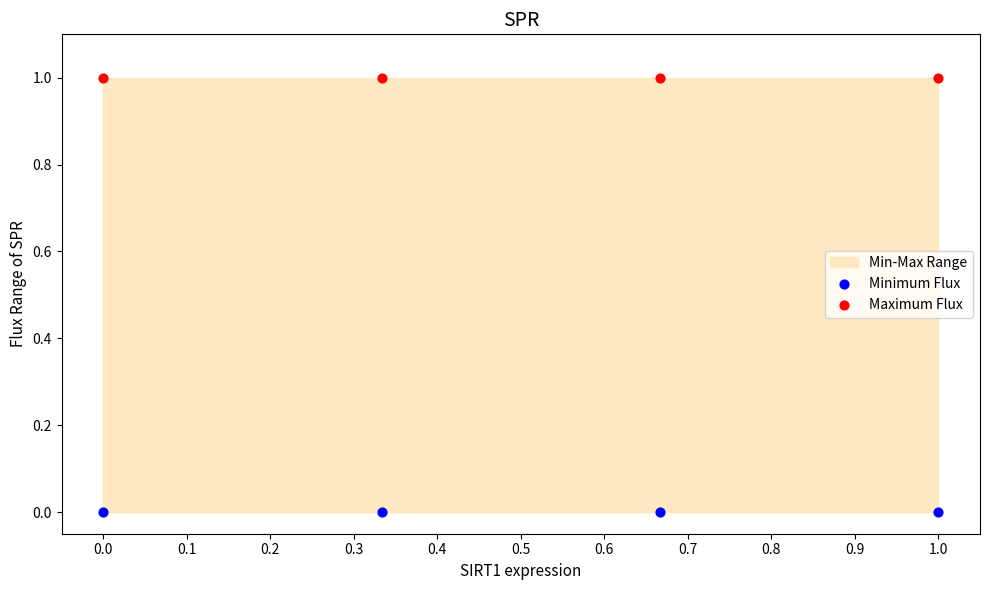

Which series reaches the maximum Y coordinate?

Maximum Flux